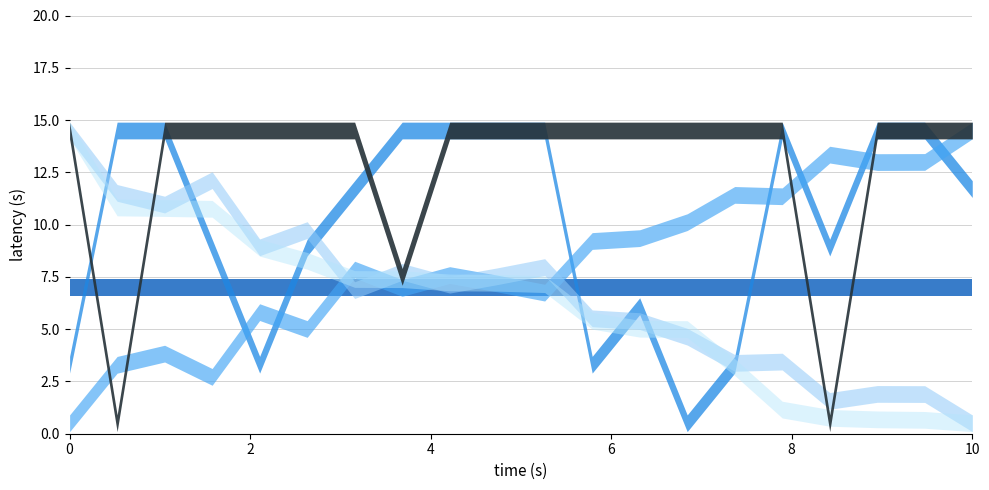

What is the total value across all series at 6?

46.4